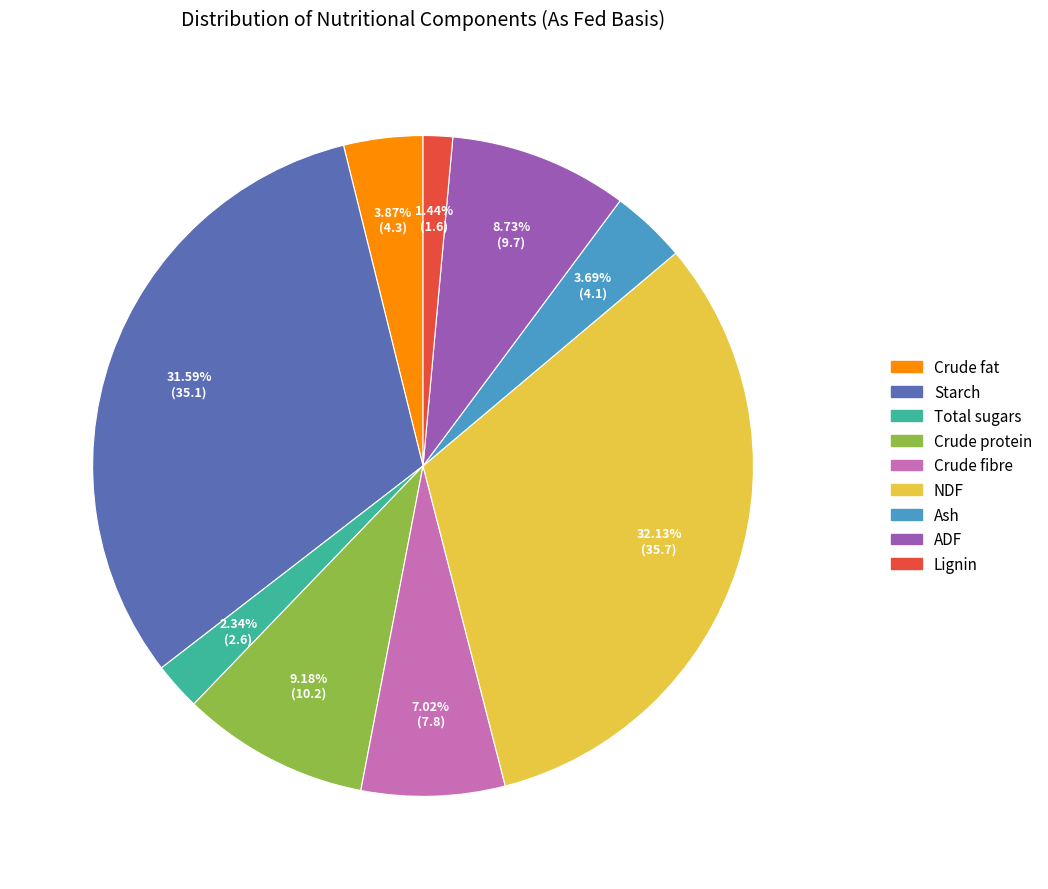

True or false: Crude fibre accounts for 7% of the total.

True